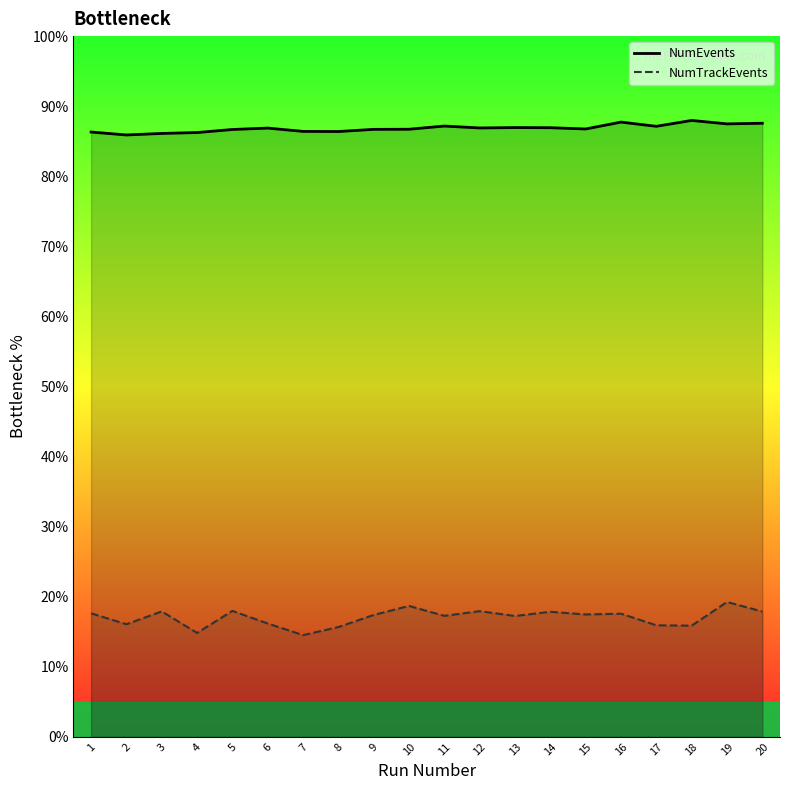

True or false: NumTrackEvents has a value of 30.8 at 3.

False